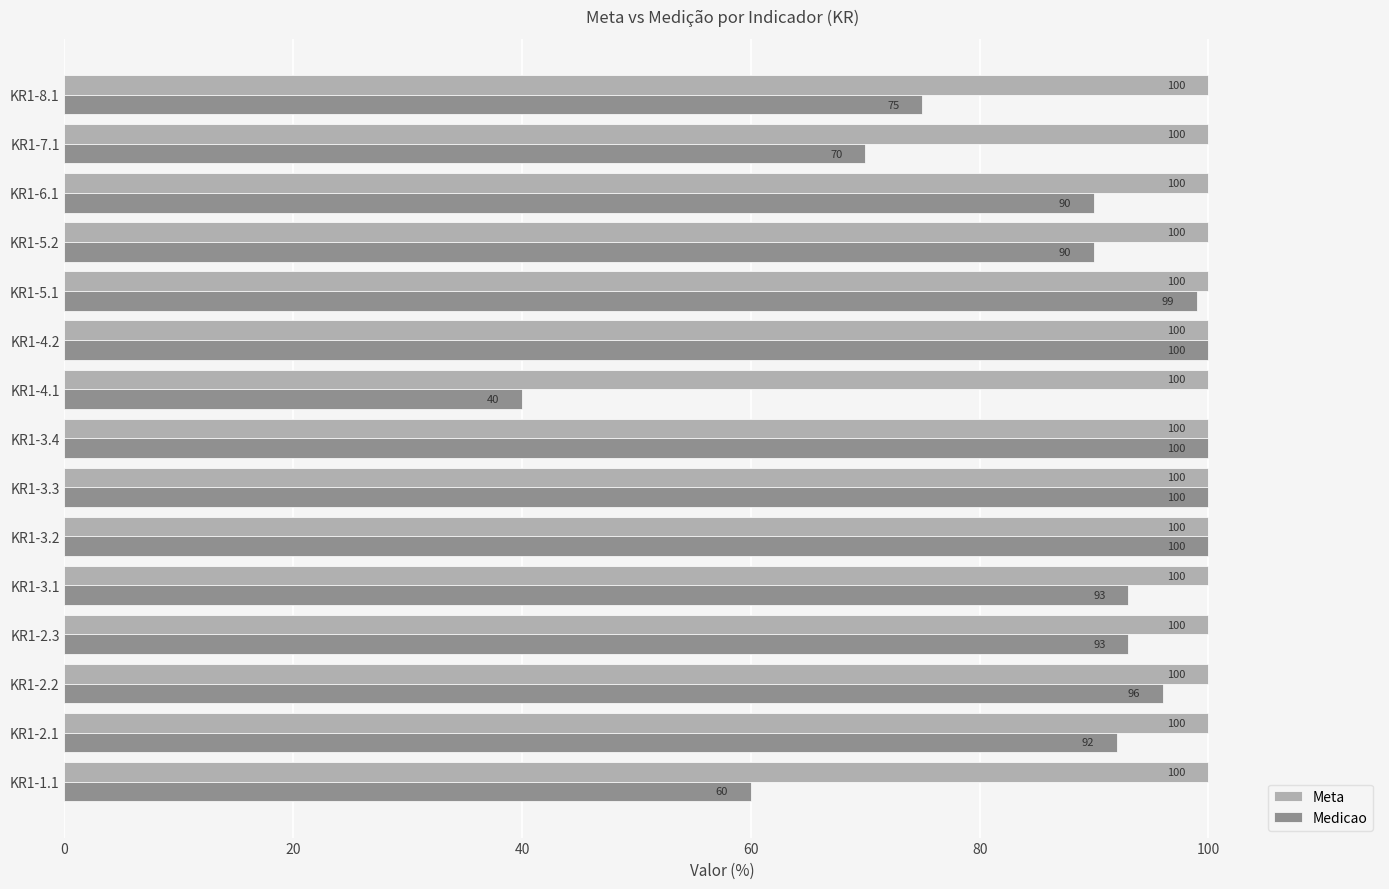

True or false: Medicao has a value of 177 at KR1-3.3.

False